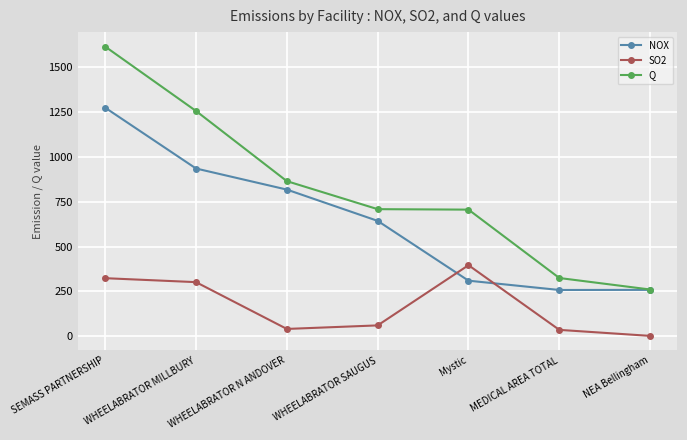

Which category has the lowest value in the Q series?

NEA Bellingham